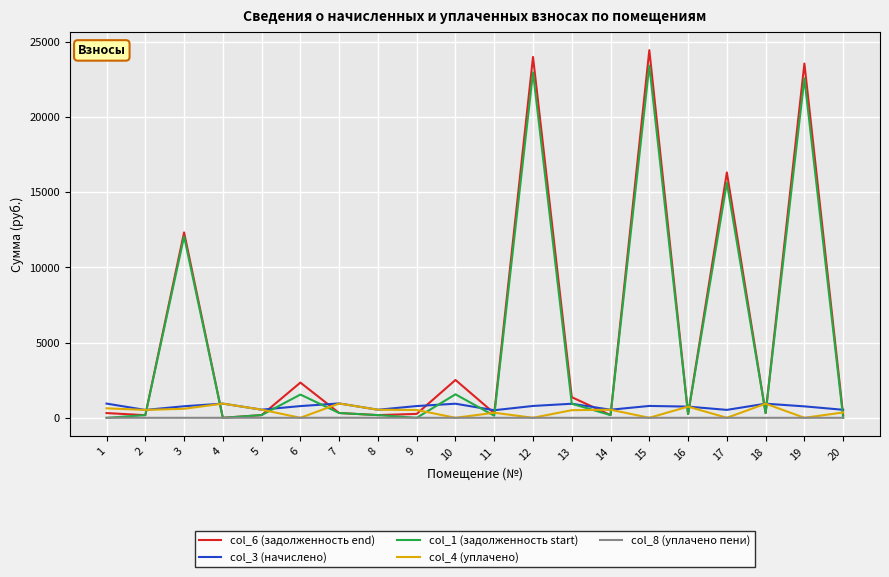

Which series has the widest spread of values?

col_6 (задолженность end)